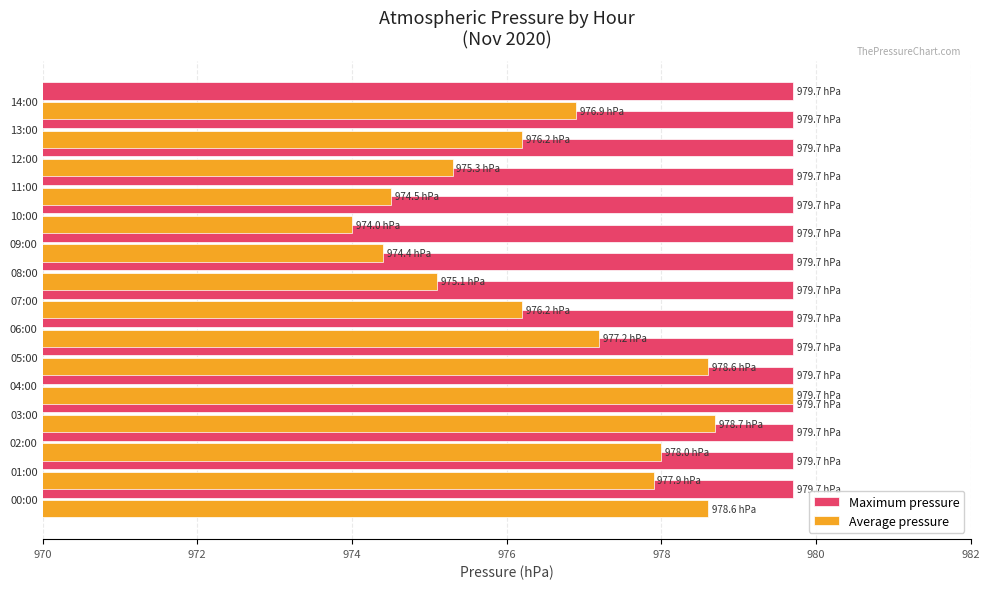

What position from the left is 976?

4